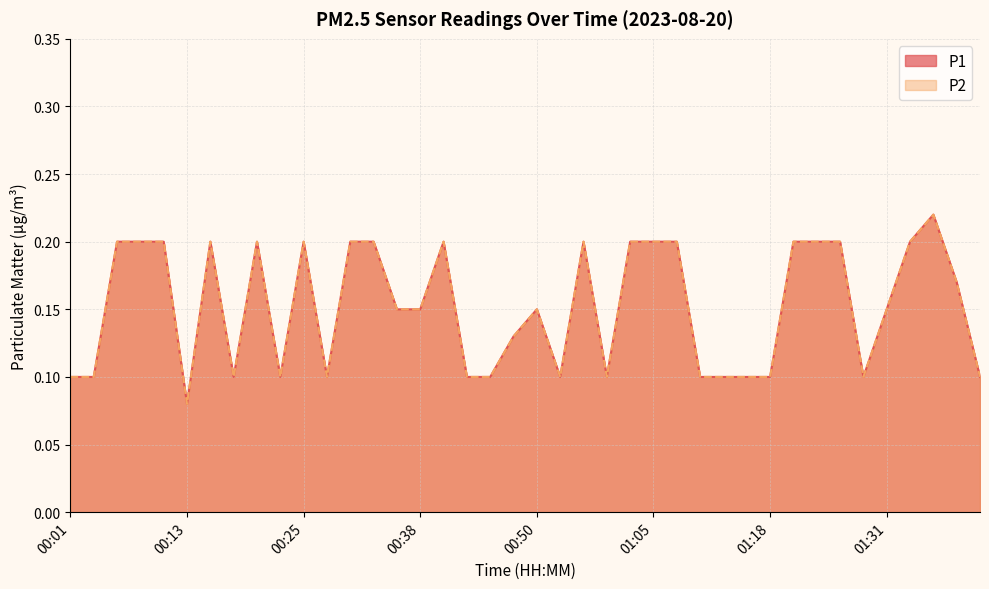

At which category does the chart reach its peak across all series?

01:36